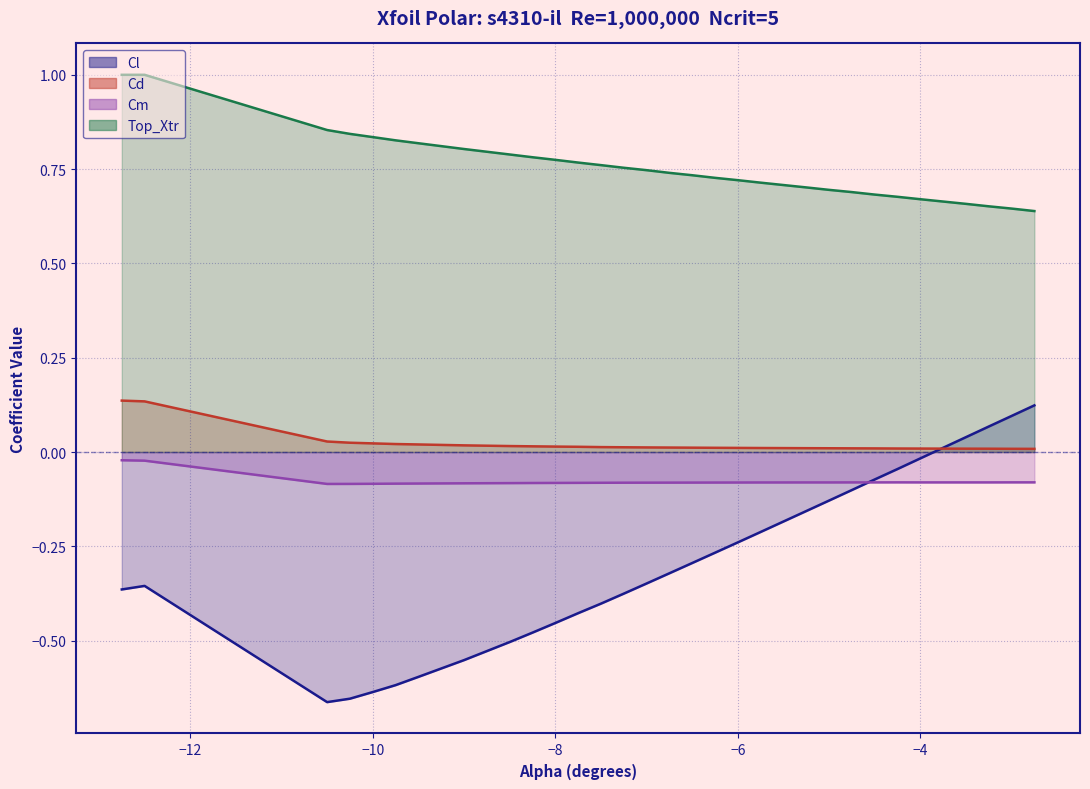

Does the chart have visible grid lines?

Yes